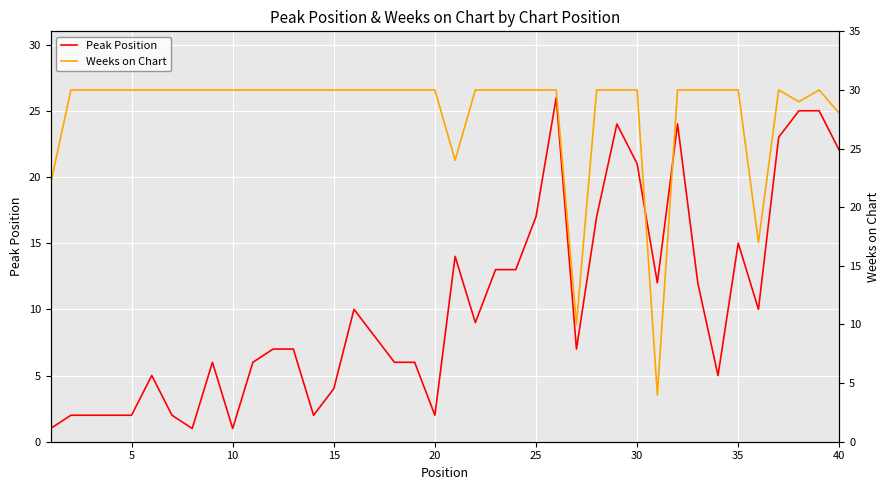

True or false: Peak Position has more than 1 interior local peaks.

True